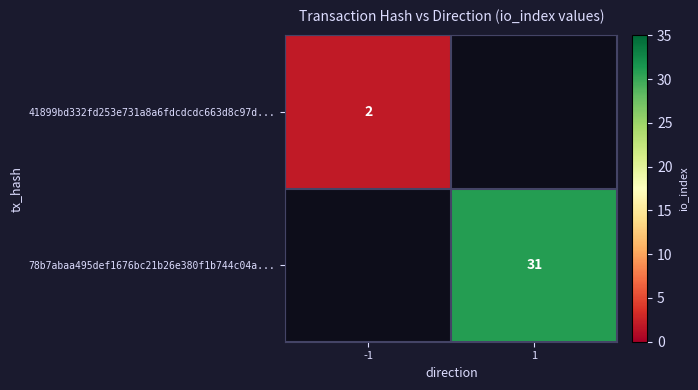

Which category has the lowest value across all series?

-1